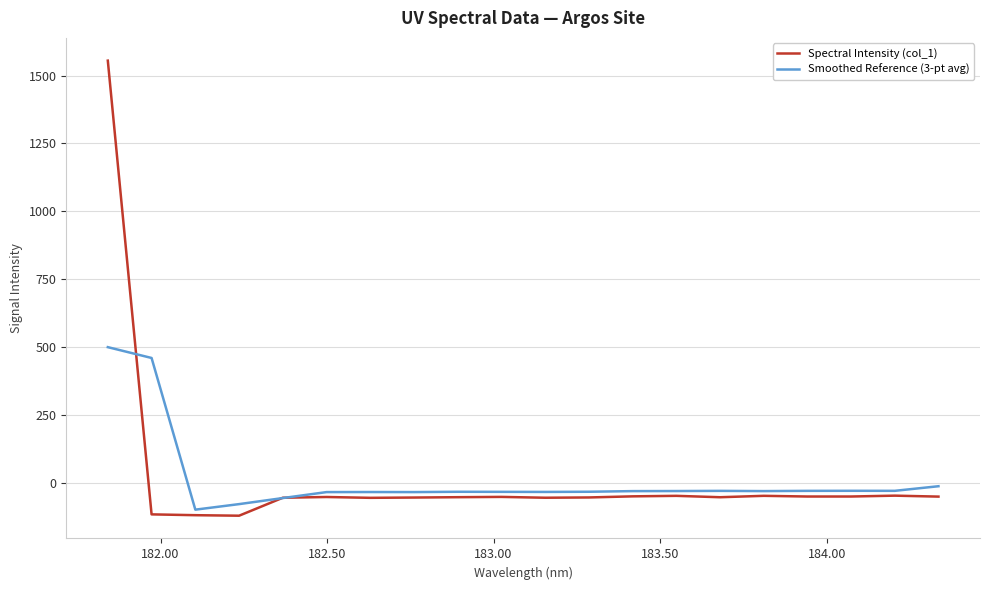

What is the difference between the maximum and second lowest values in the Spectral Intensity (col_1) series?

1674.6